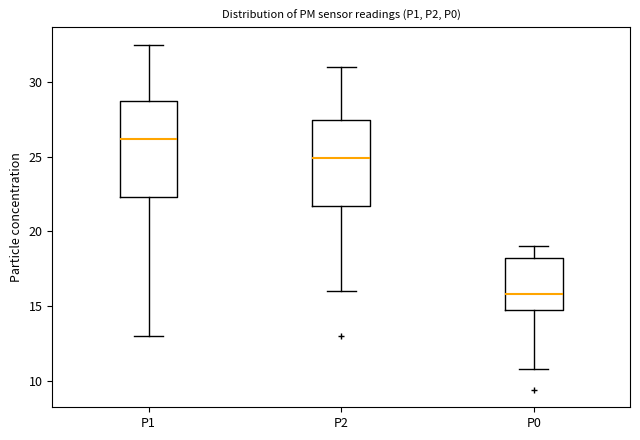

Where does the median line of the box for P1 sit on the y-axis? The values are not printed on the chart, so give them approximately, as read against the axis.

26.0